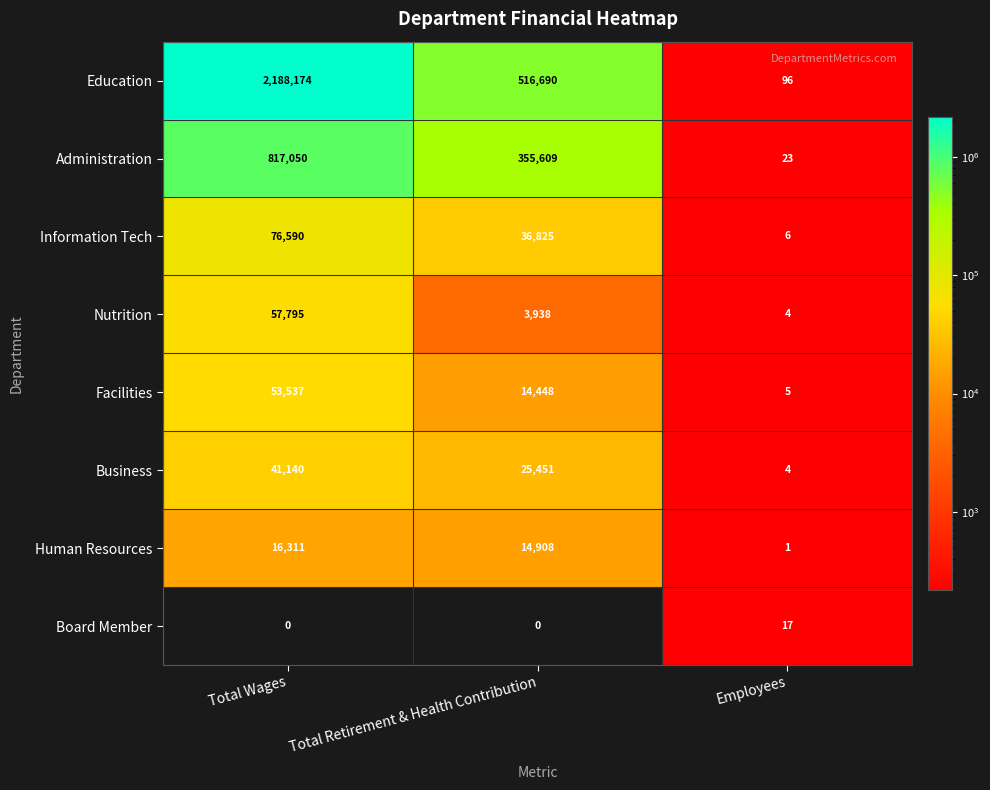

At Total Wages, list the series in order from largest to smallest.

Education, Administration, Information Tech, Nutrition, Facilities, Business, Human Resources, Board Member